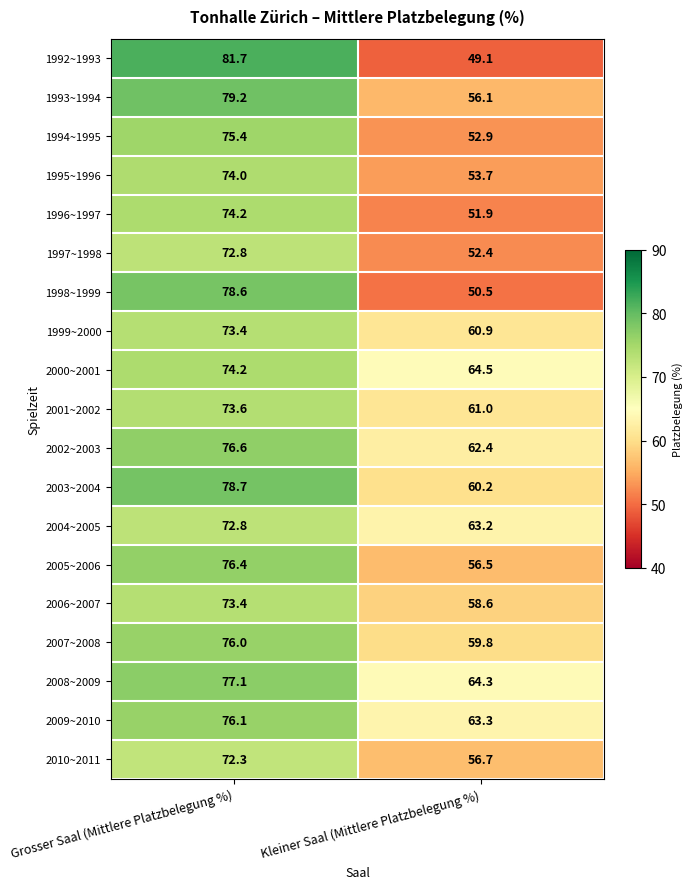

How many categories are shown in the chart?

2